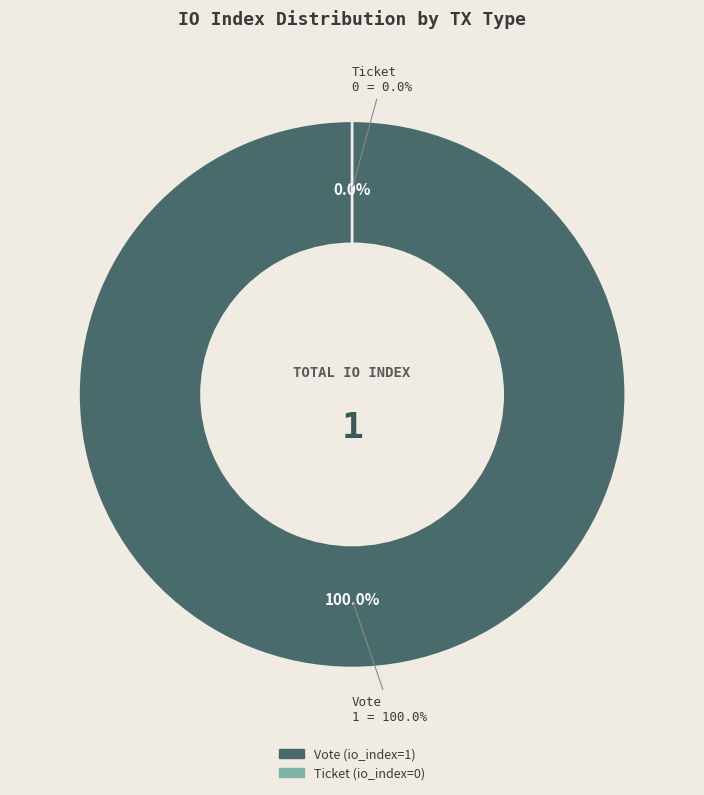

Rank the categories by value from lowest to highest.

Ticket, Vote